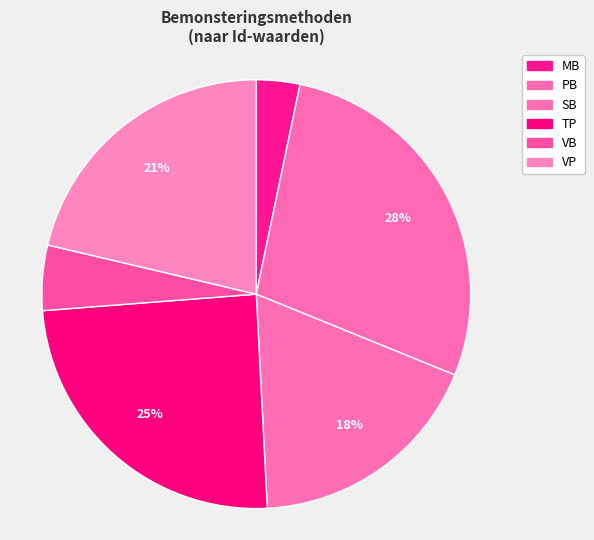

To the nearest percent, what is the average slice percentage?

17%